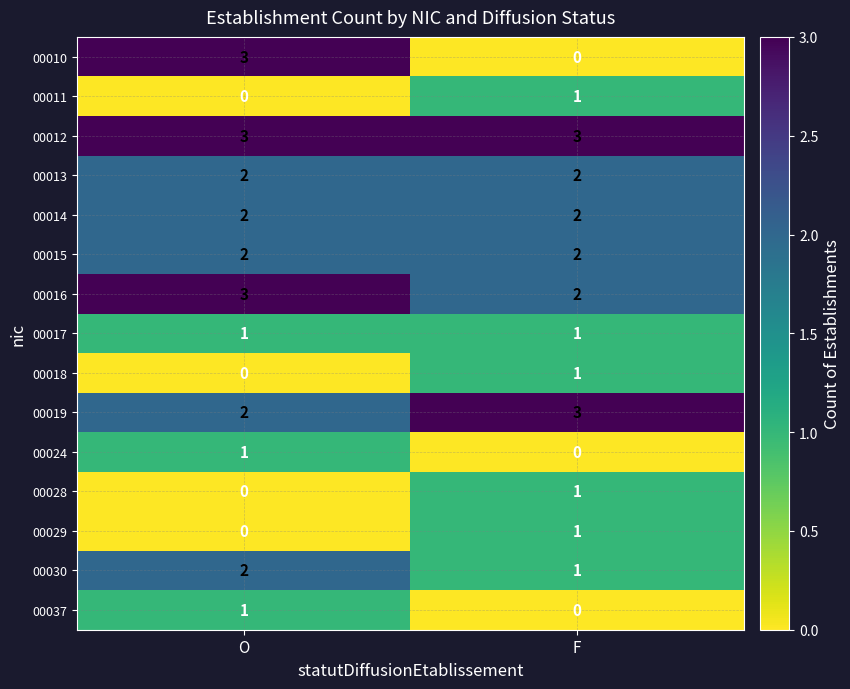

Which category has the highest value in the 00028 series?

F